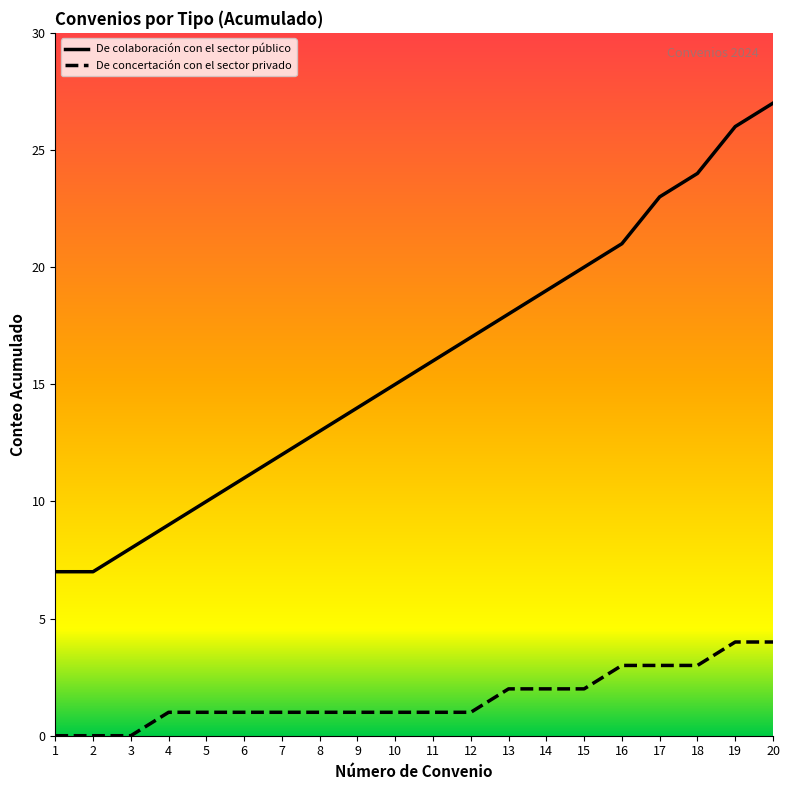

How many lines are shown in the chart?

2